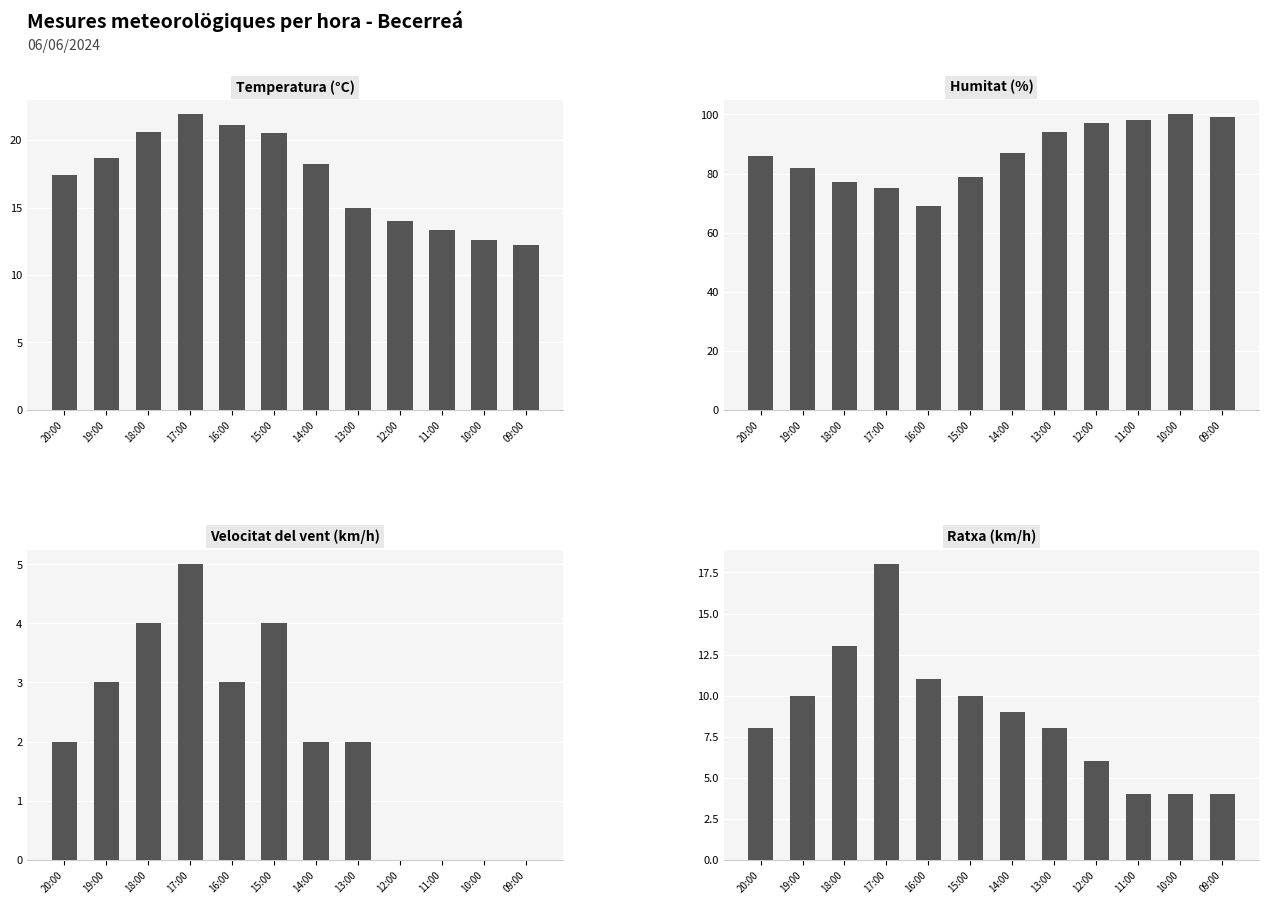

Is it true that Velocitat del vent (km/h) equals 4.9 at 16:00?

False